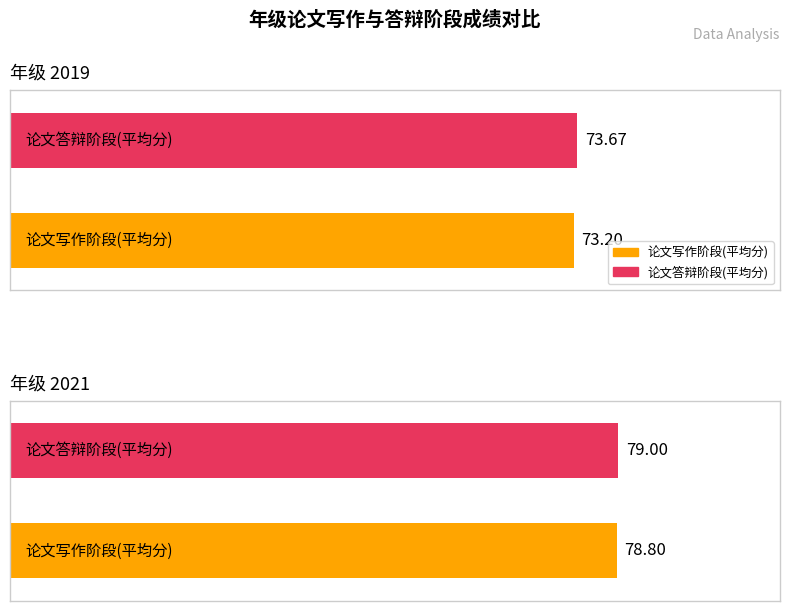

List the labels in order of 论文答辩阶段(平均分) value, smallest first.

2019, 2021